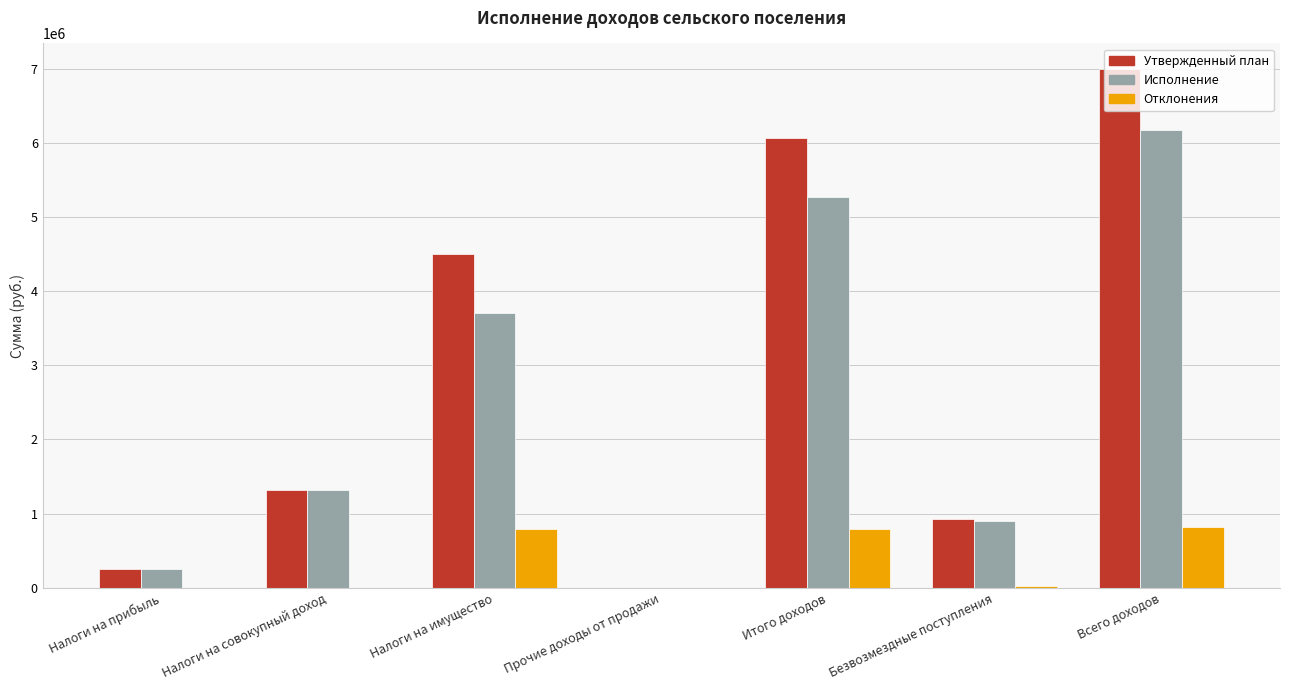

Between Прочие доходы от продажи and Всего доходов, which series saw the biggest shift?

Утвержденный план